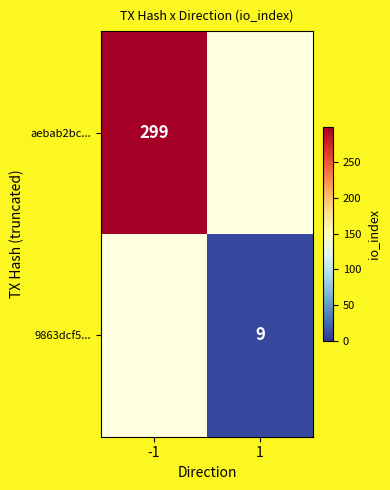

The 9863dcf5... series shows 9 at 1. True or false?

True